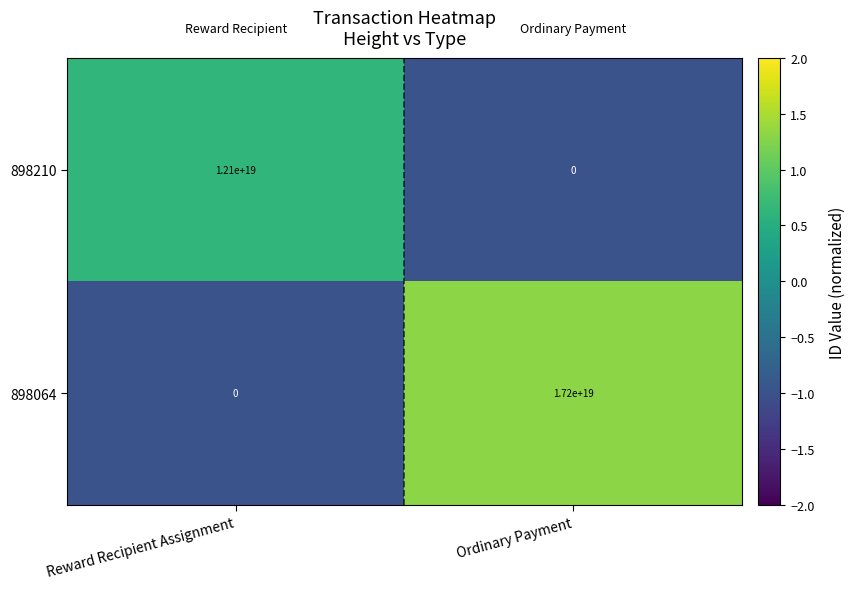

Where is 898064 nearest to the value 8600000000000000000?

Reward Recipient Assignment